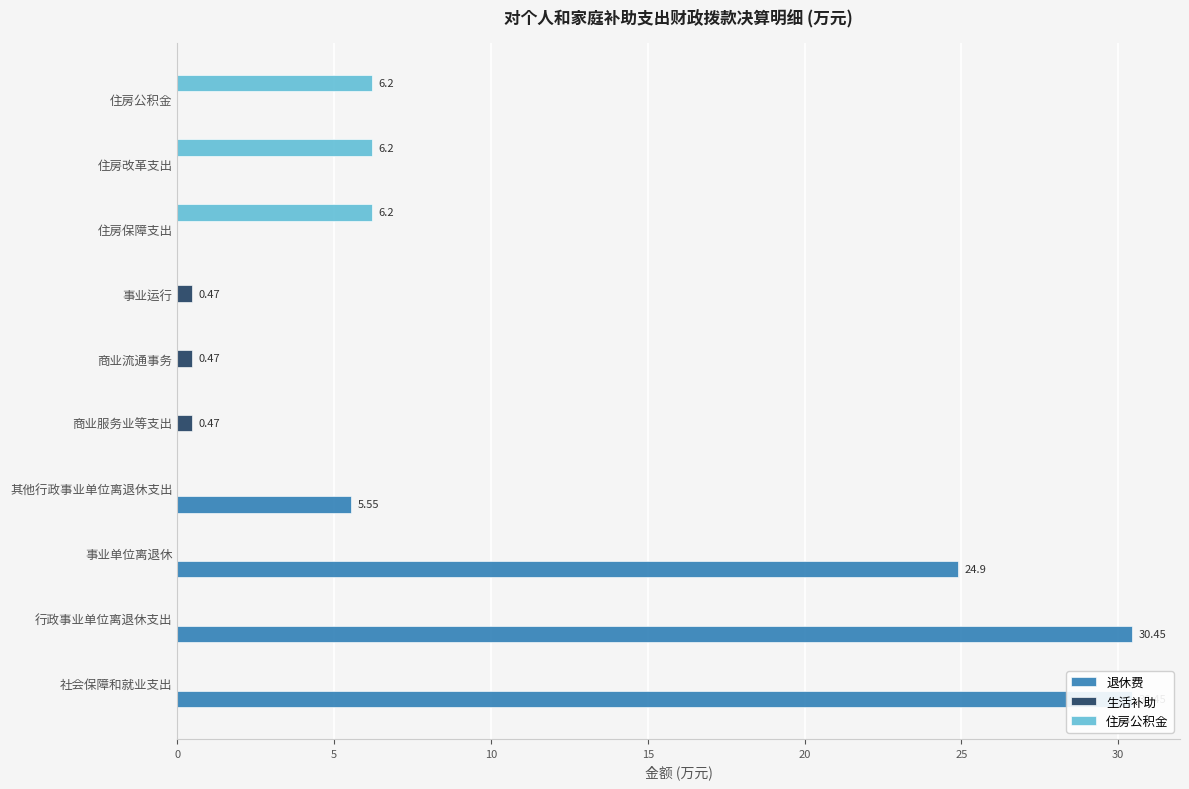

Read the 退休费 value at 其他行政事业单位离退休支出.

5.5